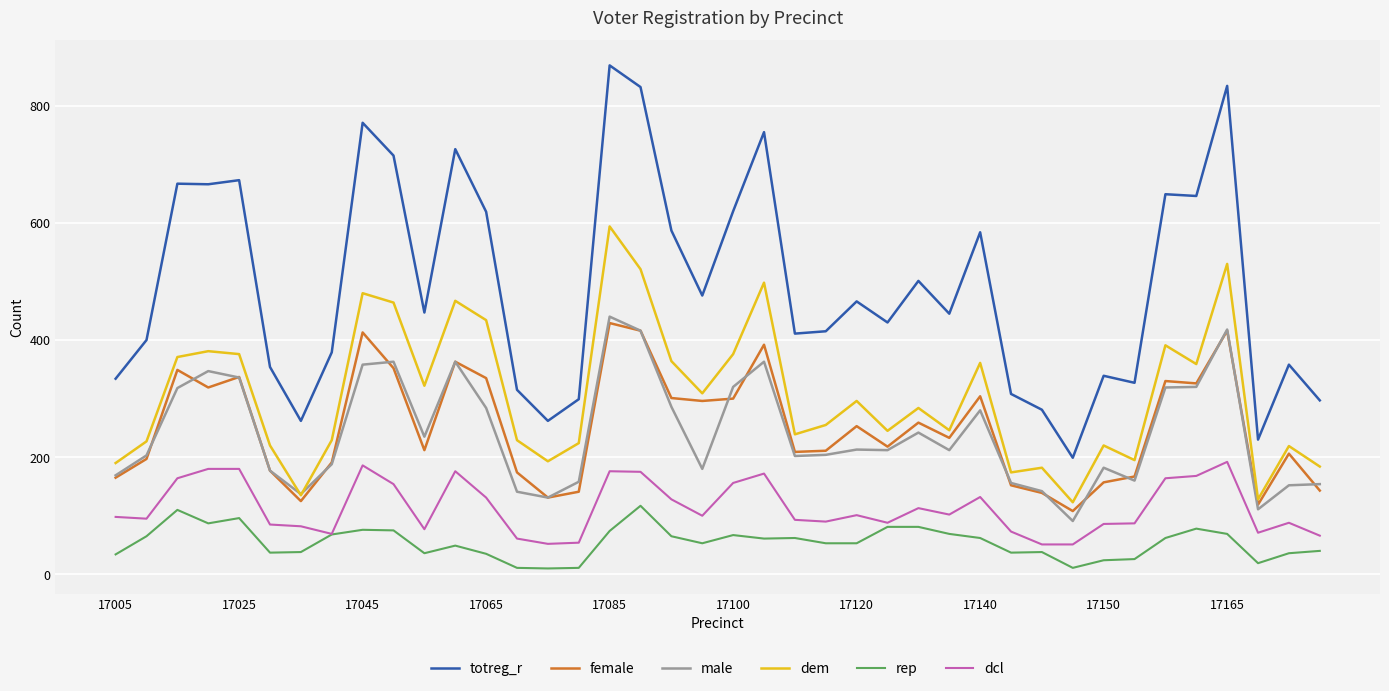

True or false: rep and totreg_r cross at least once.

False